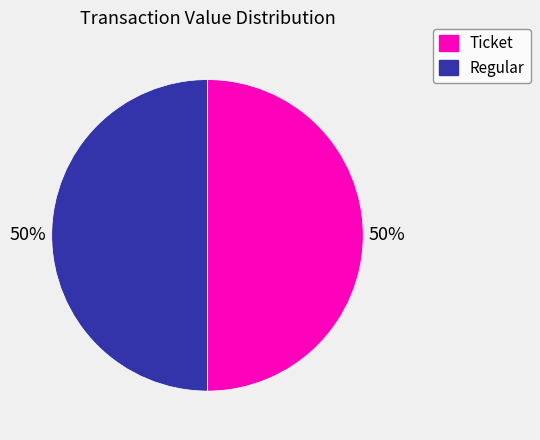

How many slices are in this pie chart?

2